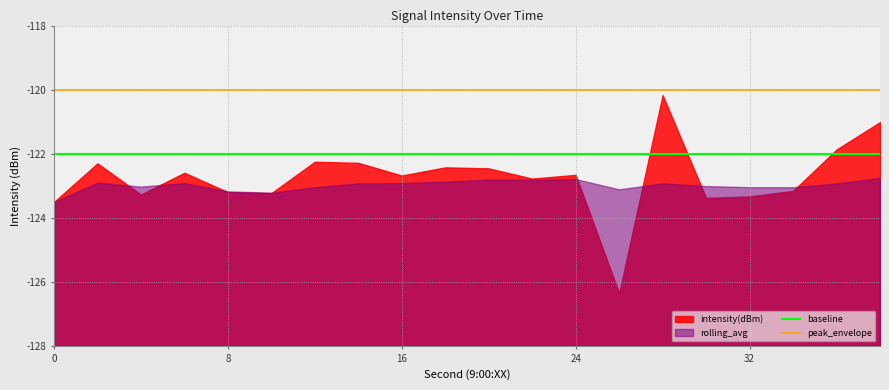

True or false: peak_envelope has a value of -120 at 16.

True